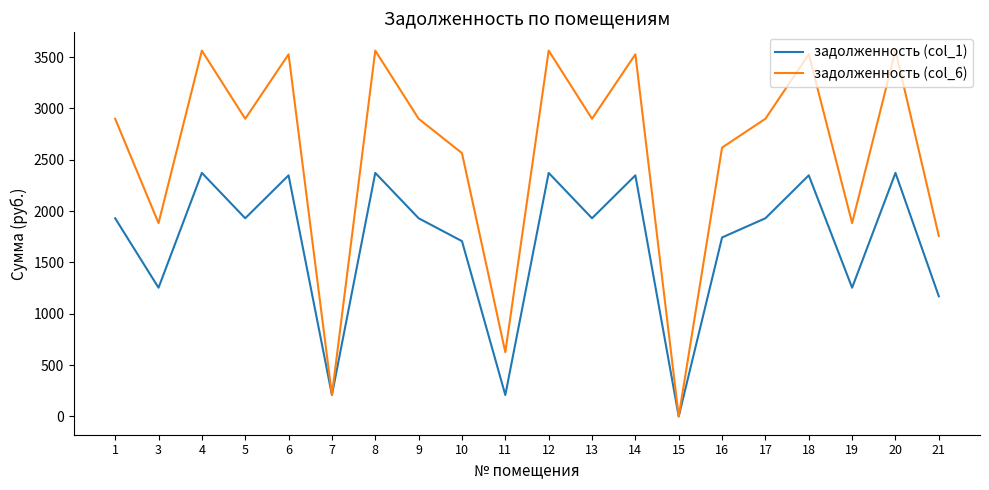

True or false: задолженность (col_1) has more than 0 interior local peaks.

True